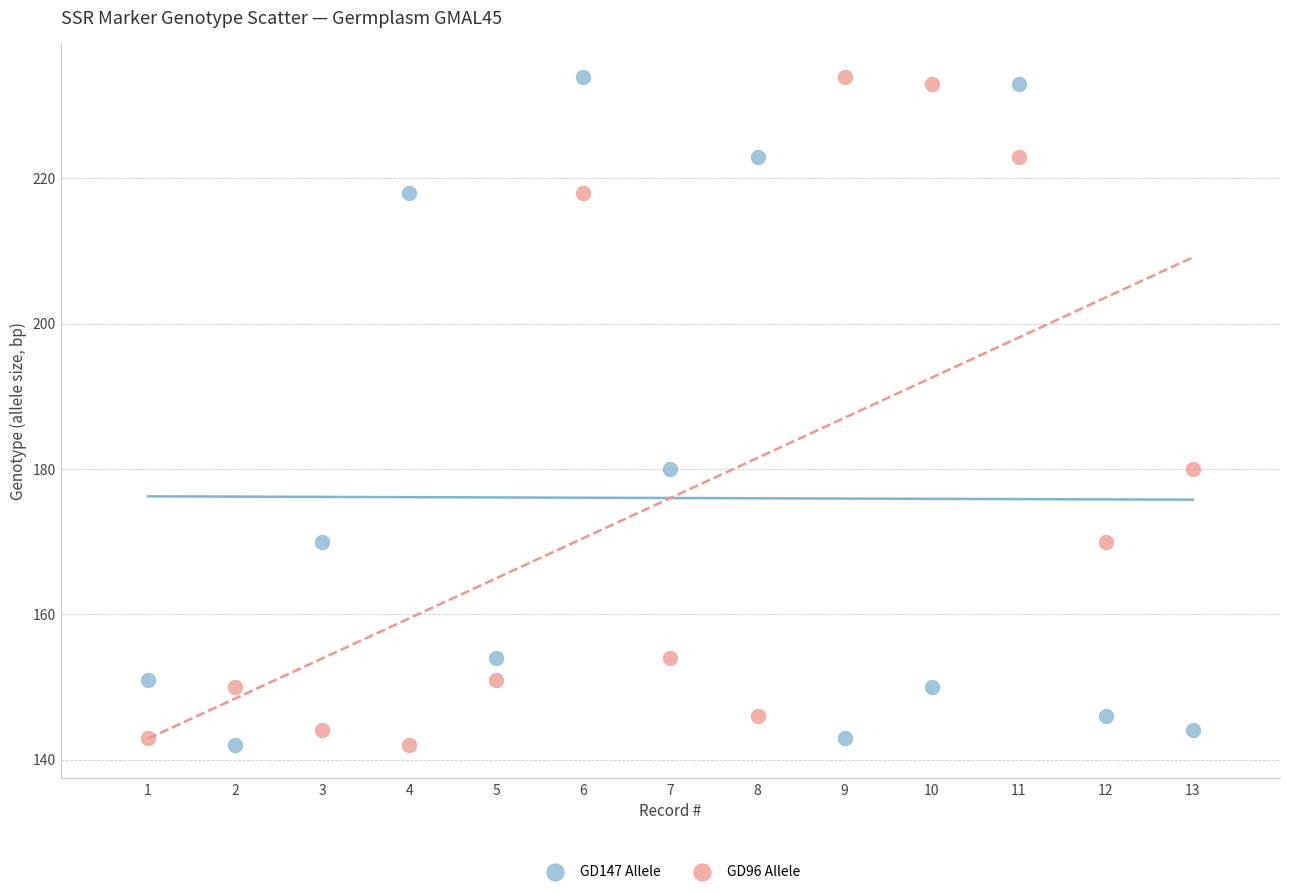

Across all data points, what is the range of Y values (max minus min)?

92